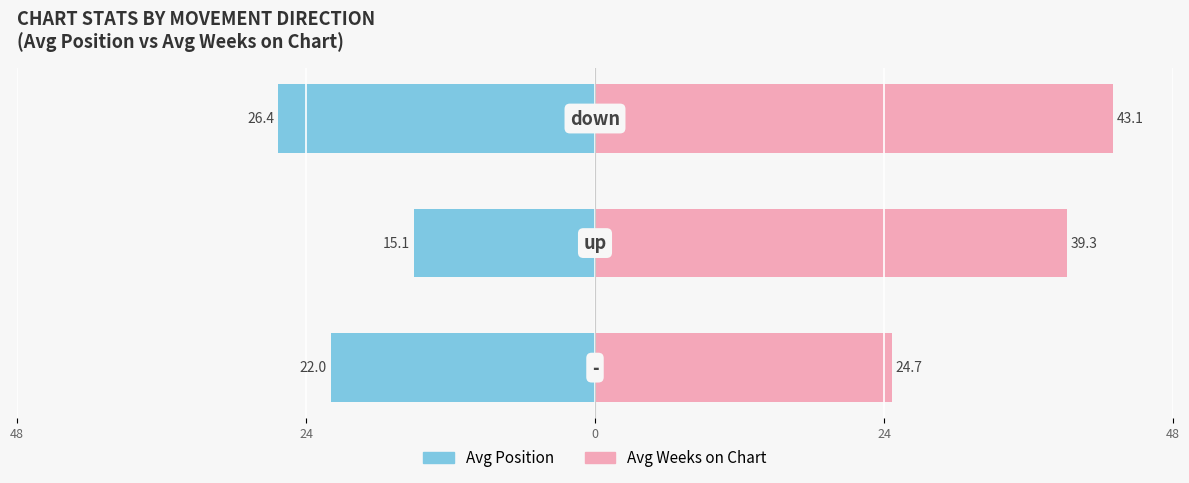

Reading left to right, extract all data points from this chart.

Avg Position: 48=-22.0	24=-15.1	0=-26.4
Avg Weeks on Chart: 48=24.7	24=39.3	0=43.1